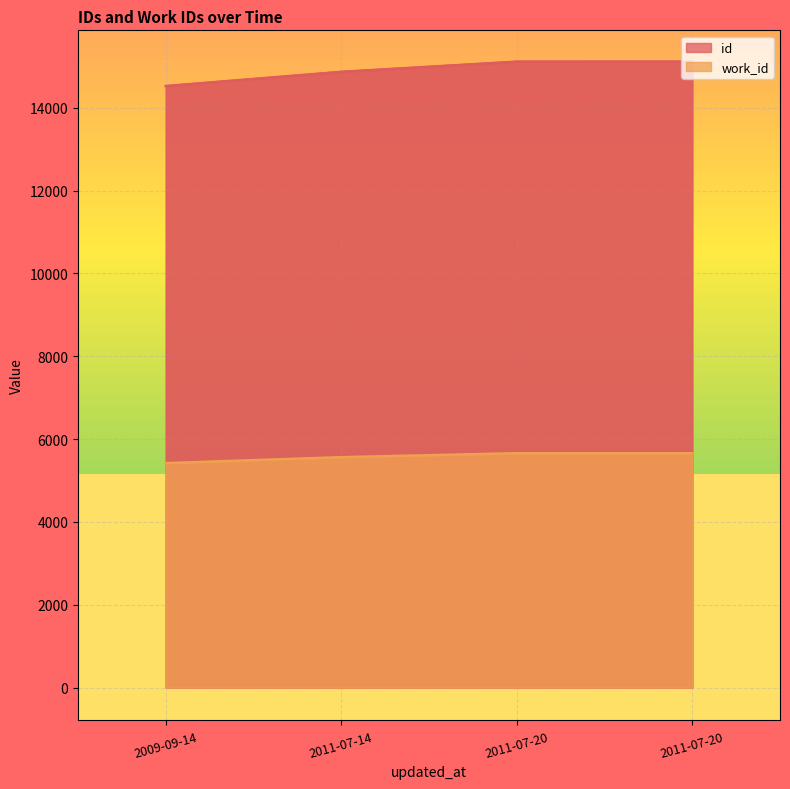

What is the label of the 4th point from the right?

2009-09-14